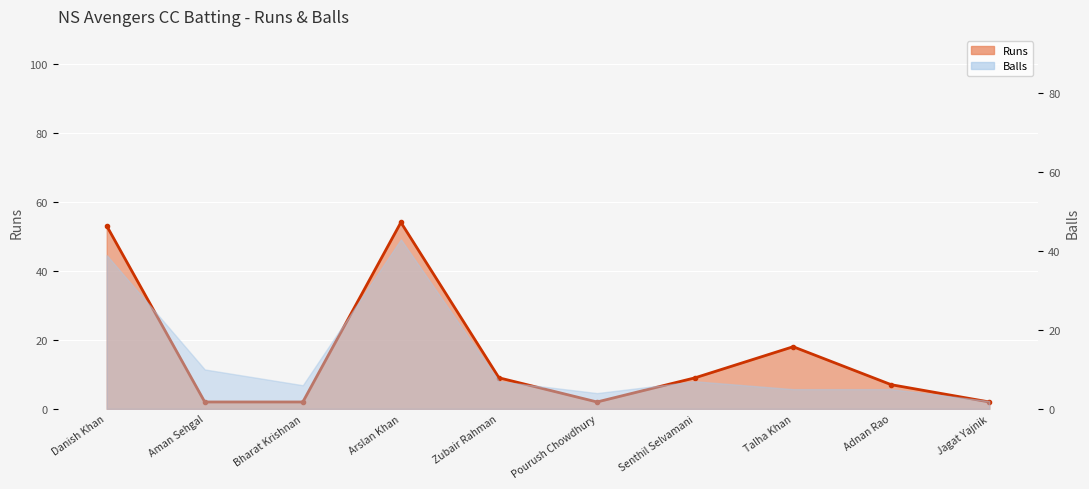

Reading left to right, what are all the values shown in this chart?

53	2	2	54	9	2	9	18	7	2